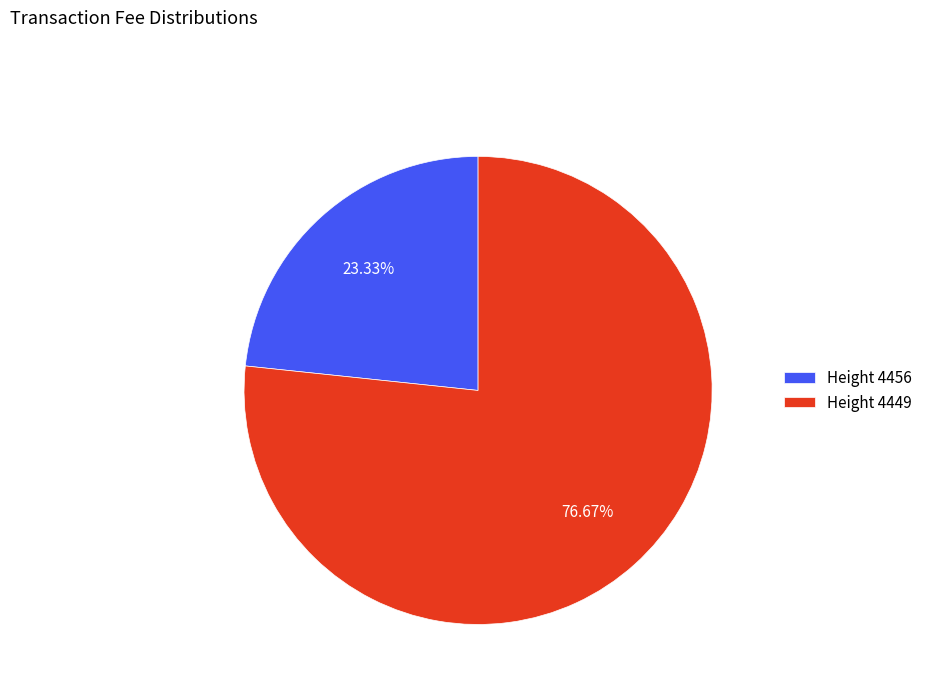

Which category has the smallest portion of the pie?

Height 4456